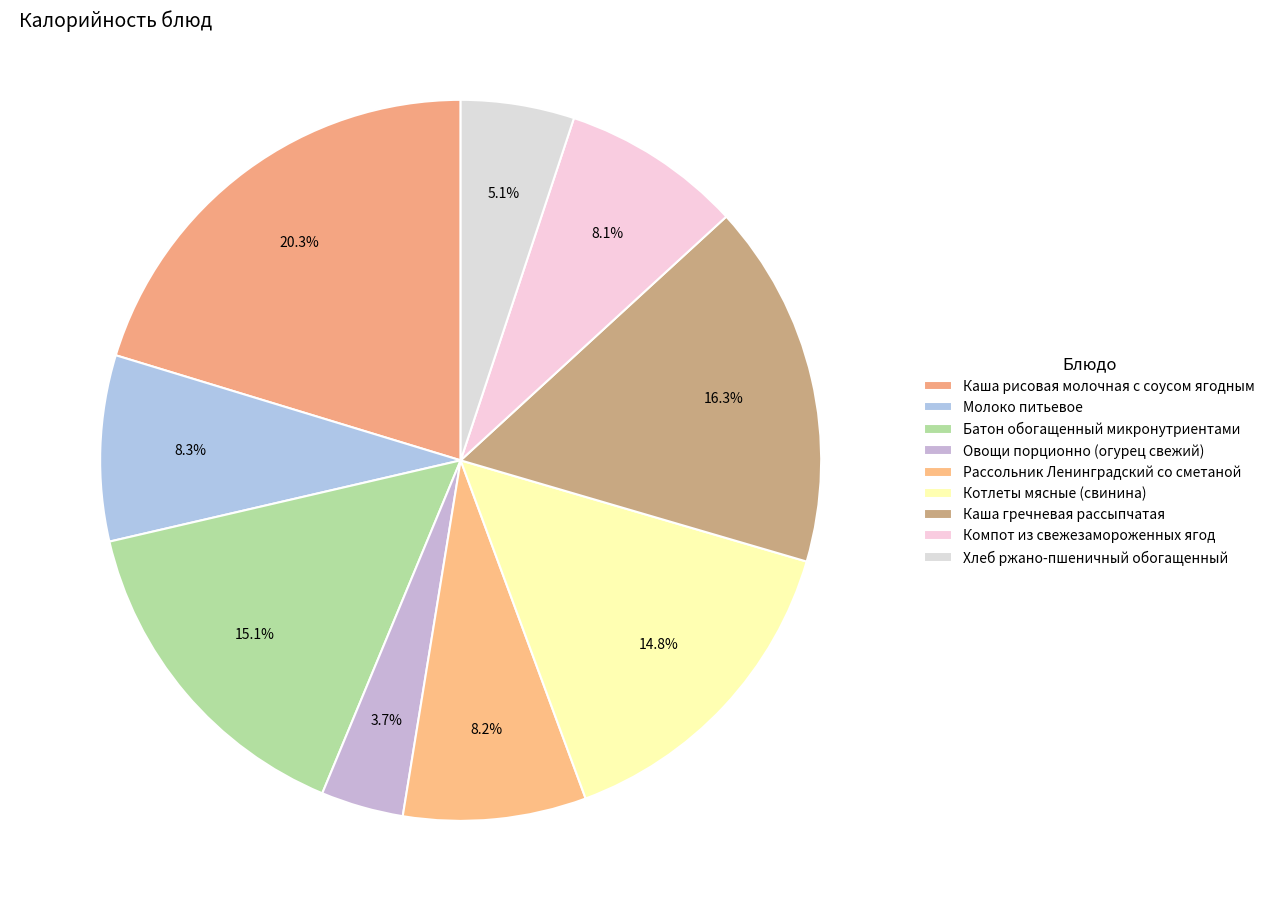

Is it true that Рассольник Ленинградский со сметаной is 8% of the pie?

True